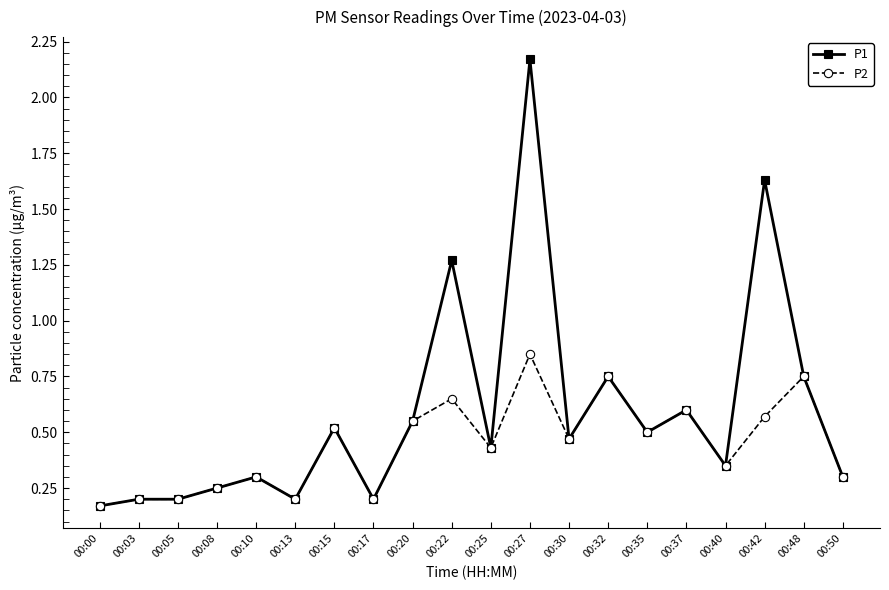

Rank the series at 00:42 from lowest to highest value.

P2, P1